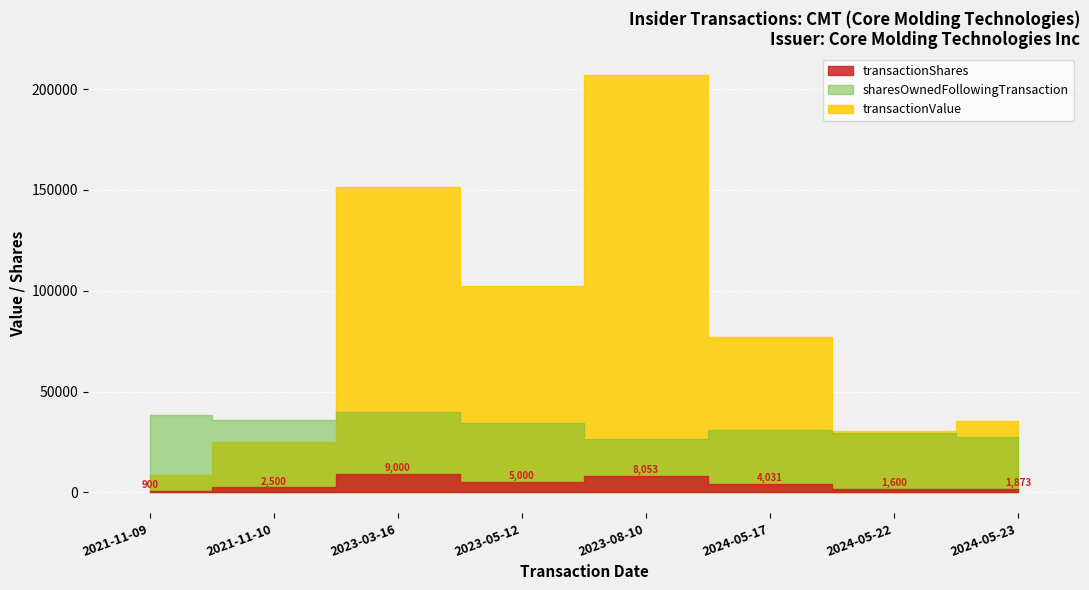

Which series ends up on top after the final intersection of sharesOwnedFollowingTransaction and transactionValue?

transactionValue